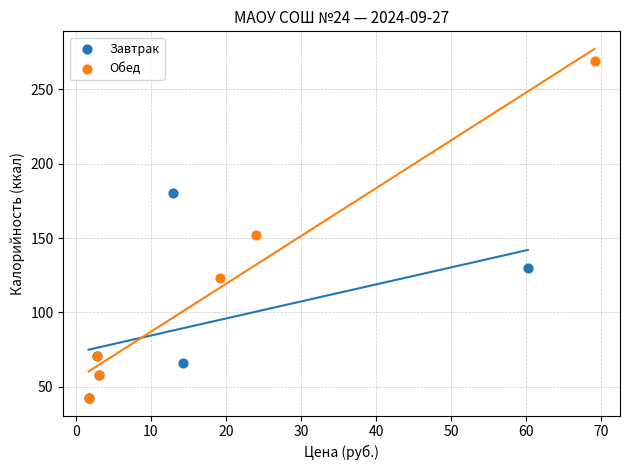

Which series has the widest spread of Y values?

Обед